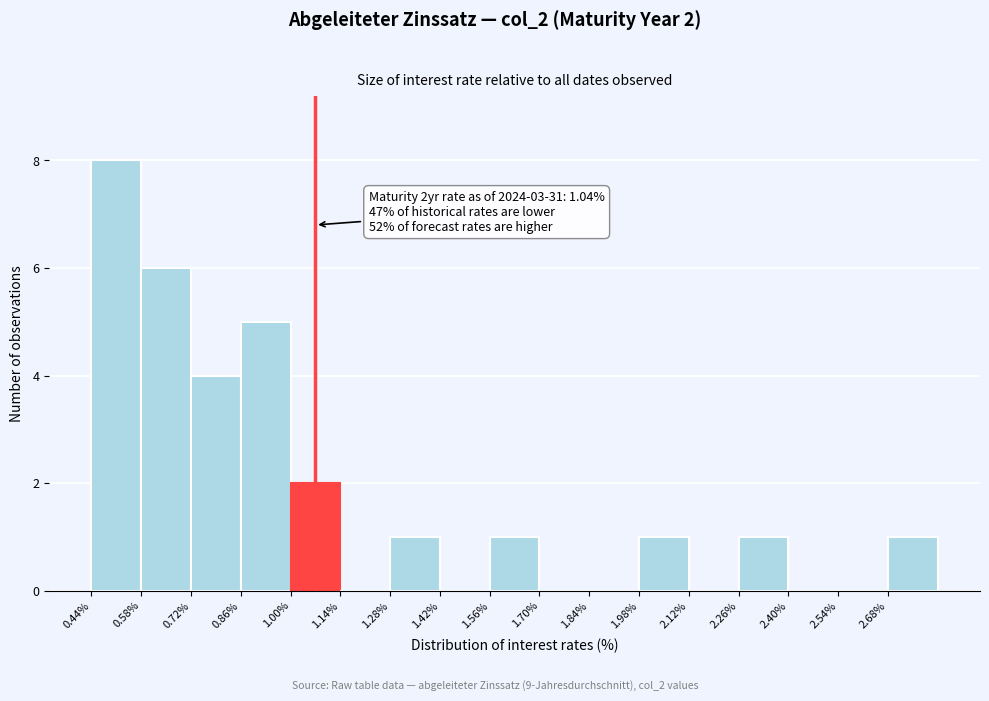

Over which range of the x-axis is the bar tallest?

0.44 to 0.58